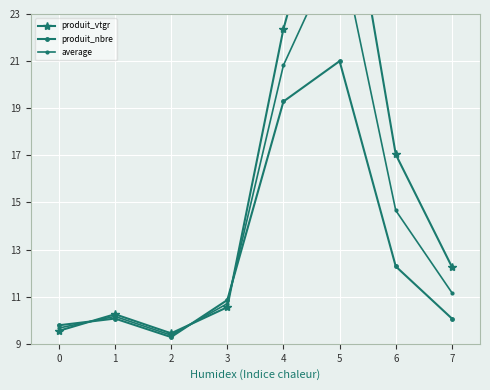

What is the difference between the highest and lowest values at 7?

2.2